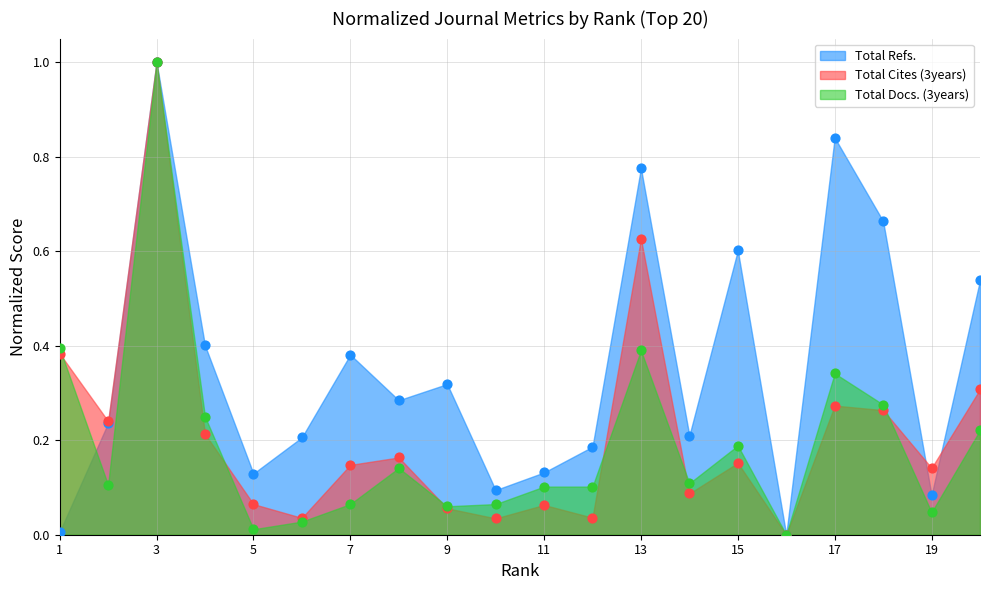

Which series has the widest spread of Y values?

Total Refs.